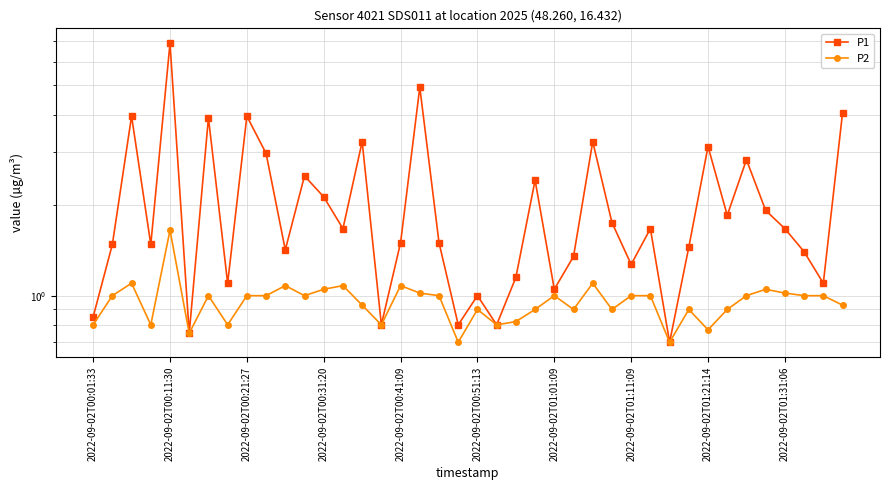

How many series are shown in this chart?

2